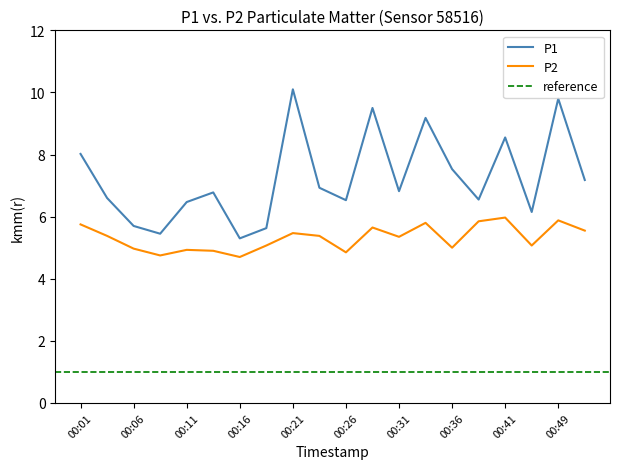

At which label is P1 closest to 7?

00:23